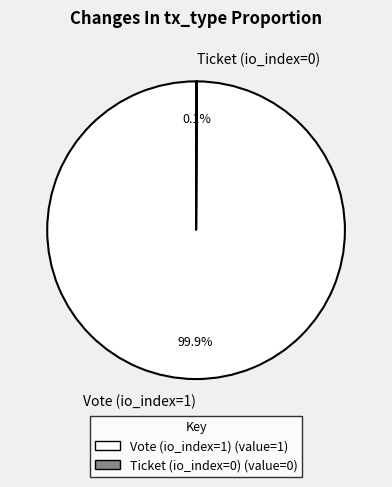

Which category accounts for the majority?

Vote (io_index=1)